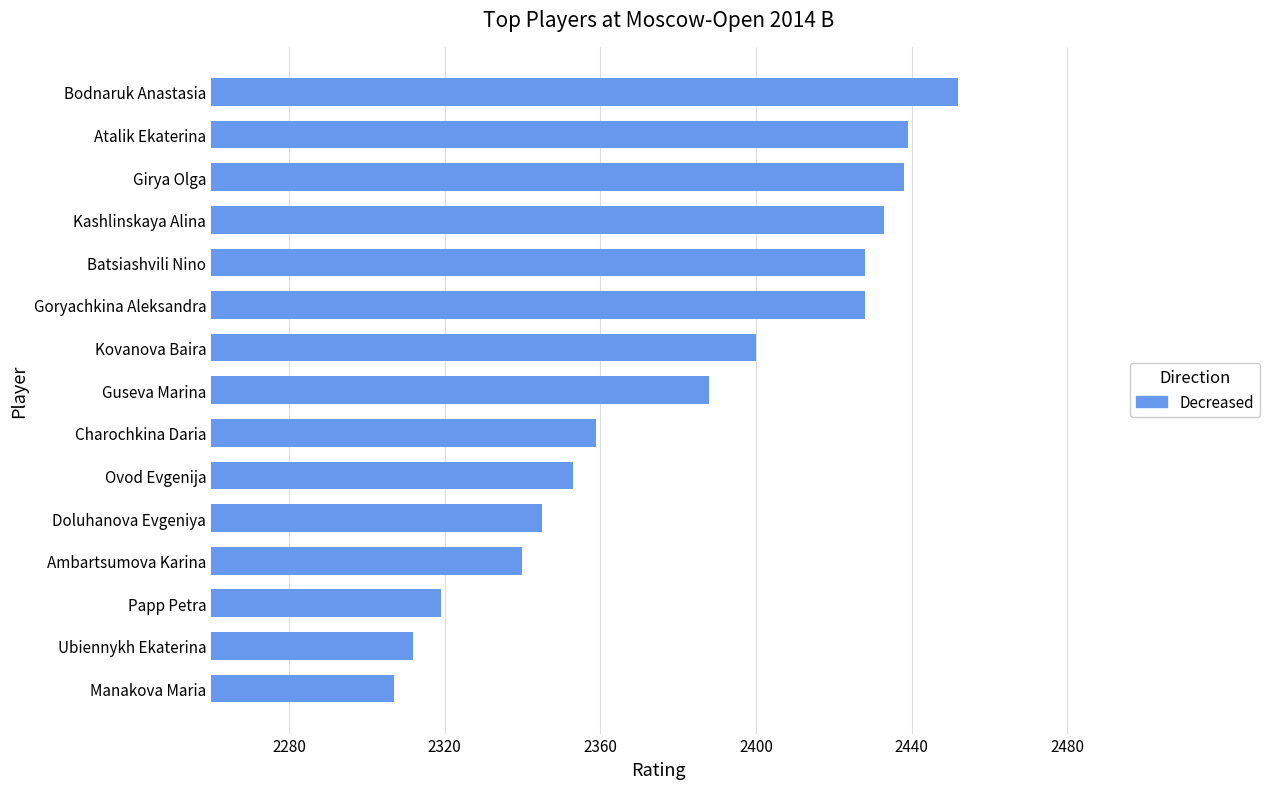

What is the minimum value shown in the chart?

2307